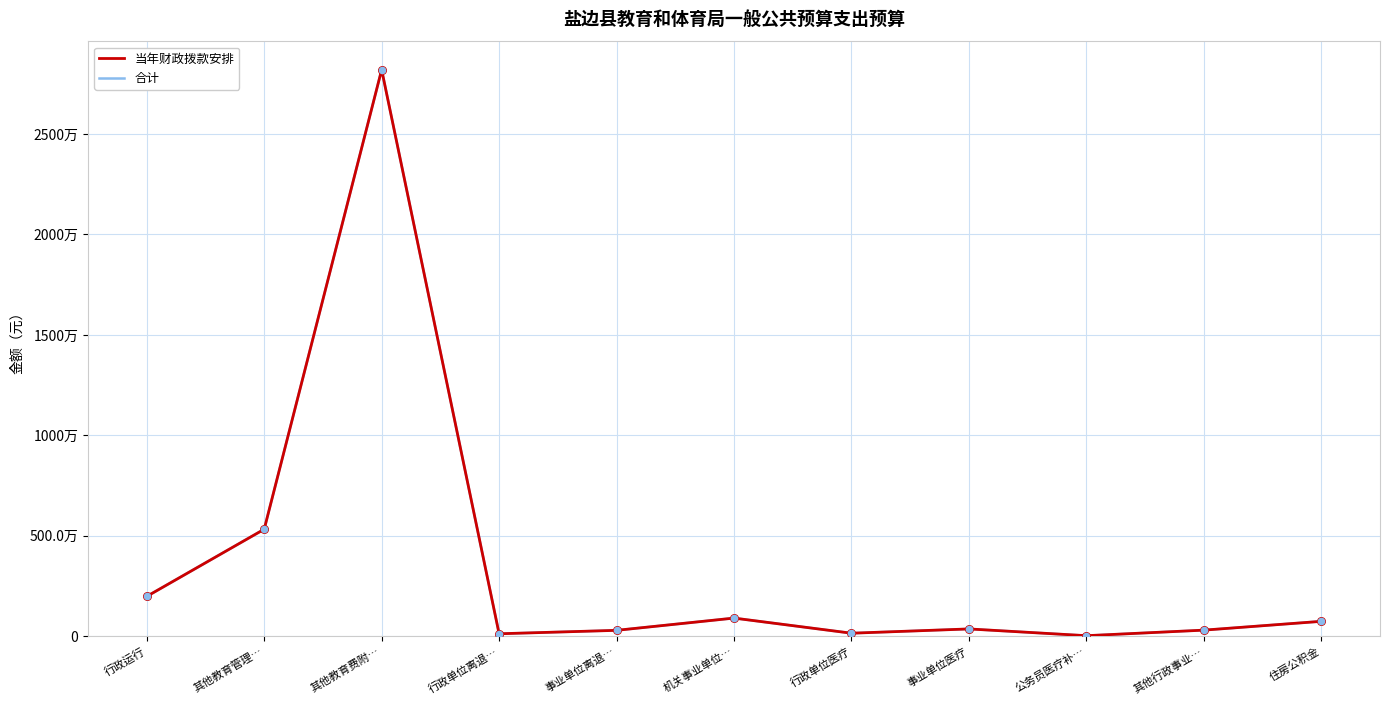

Does the chart have visible grid lines?

Yes